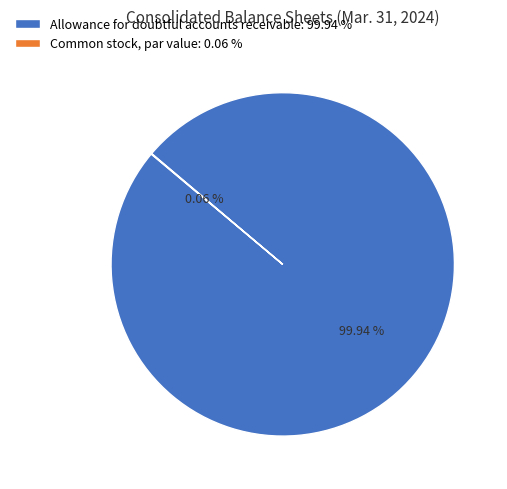

Is there a majority slice in this chart?

Yes